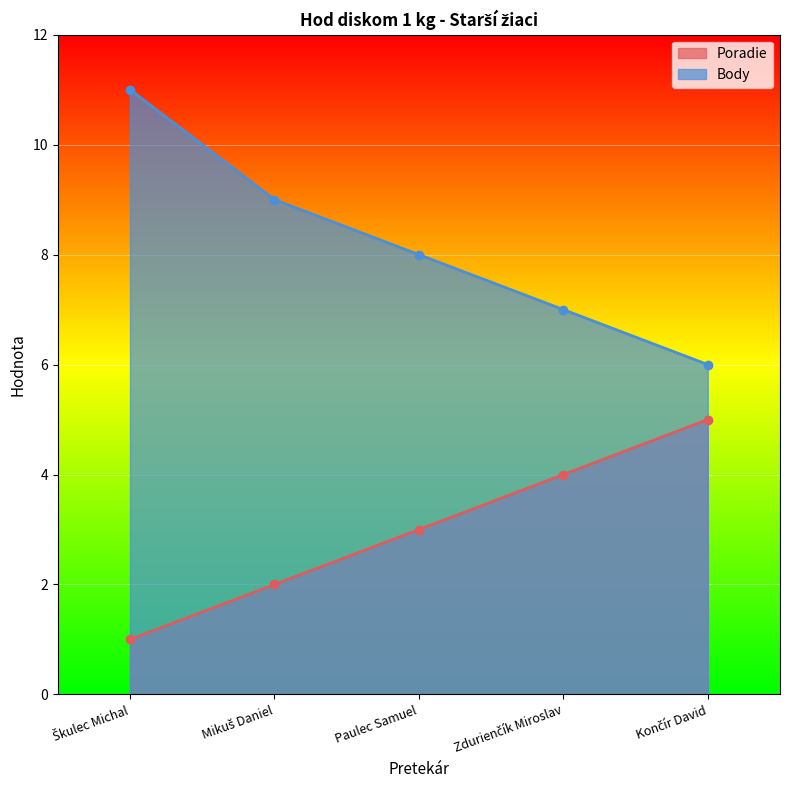

Is the value of Body at Mikuš Daniel greater than the value of Poradie at Zdurienčík Miroslav?

Yes